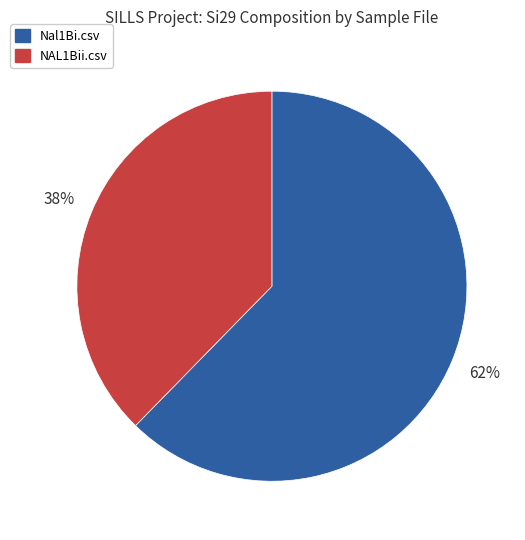

Count the number of slices in the pie.

2